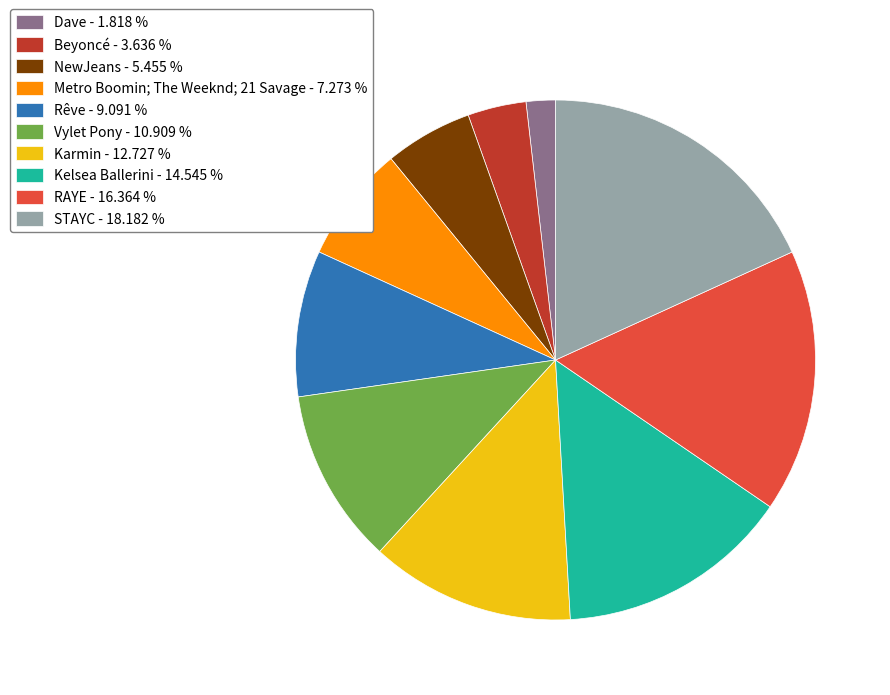

Does Vylet Pony - 10.909 % account for over 50% of the chart?

No